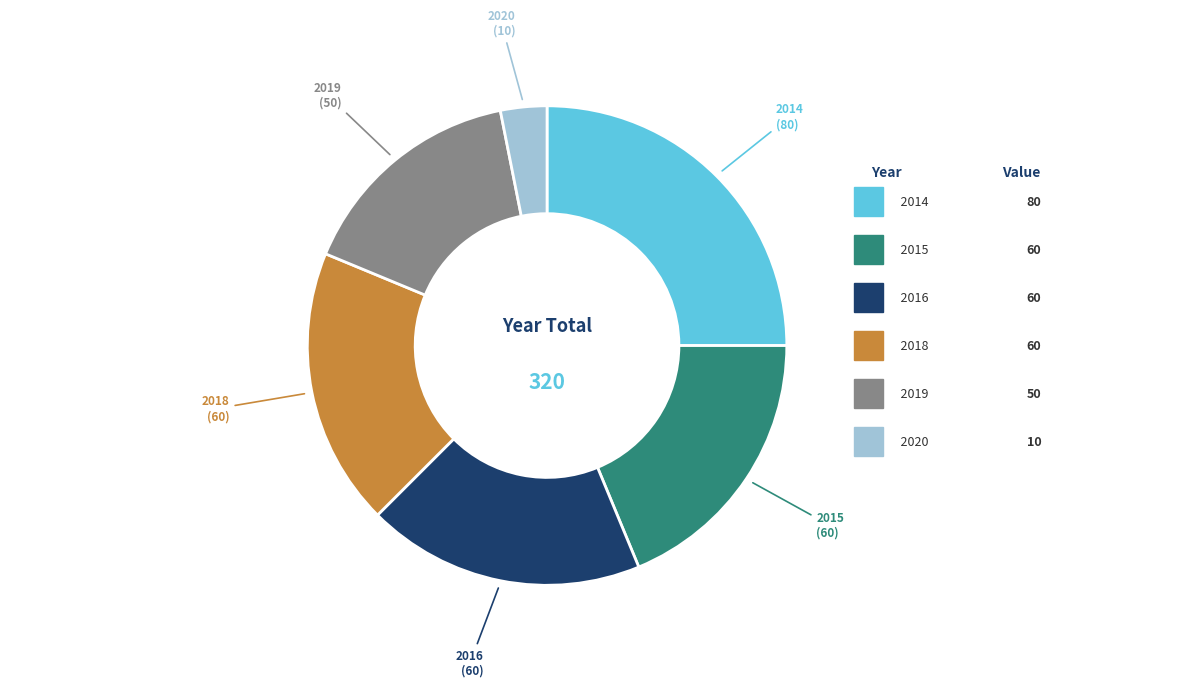

Is there a majority slice in this chart?

No